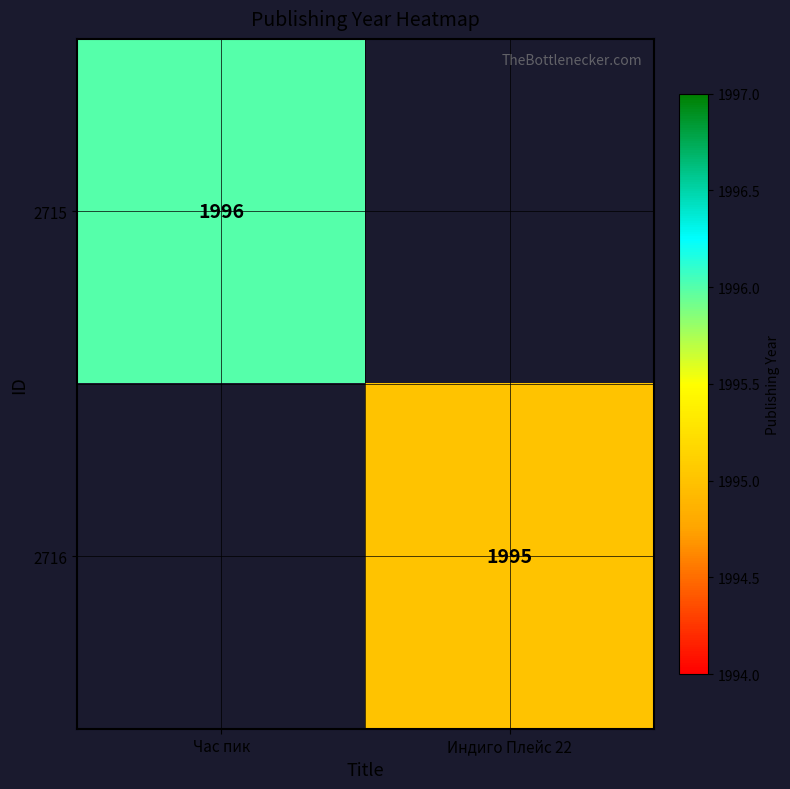

True or false: 2716 has a value of 1995 at Индиго Плейс 22.

True